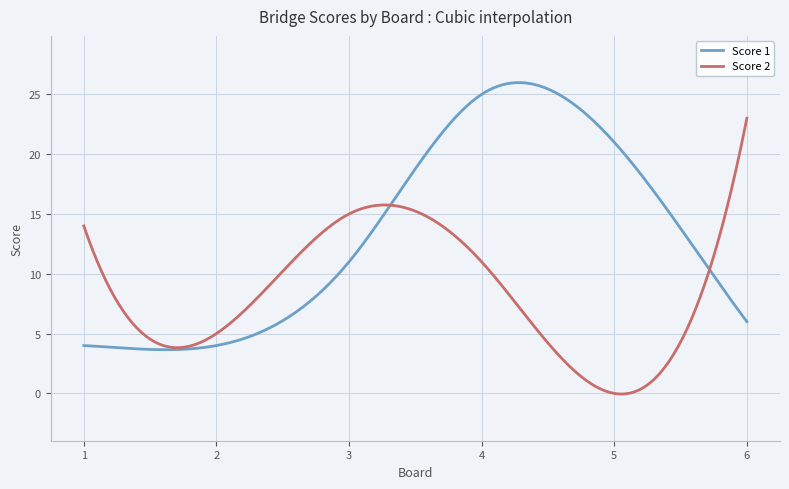

After their last crossing, which series has the higher values: Score 1 or Score 2?

Score 2